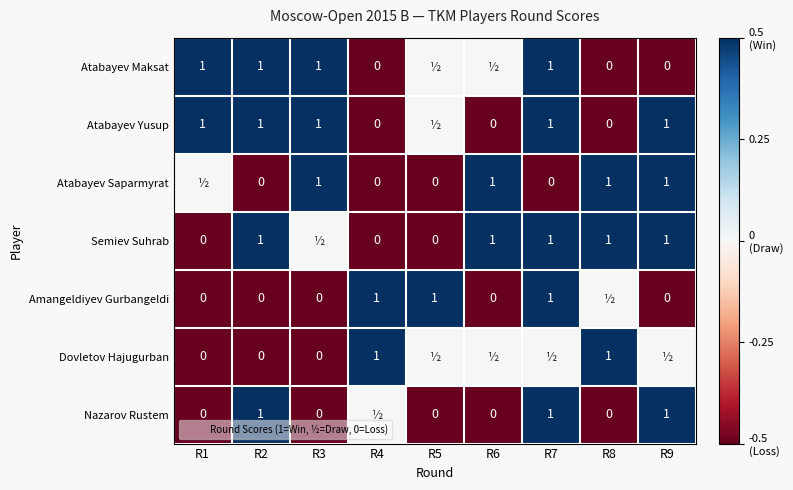

What is the minimum value shown in the chart?

-0.5